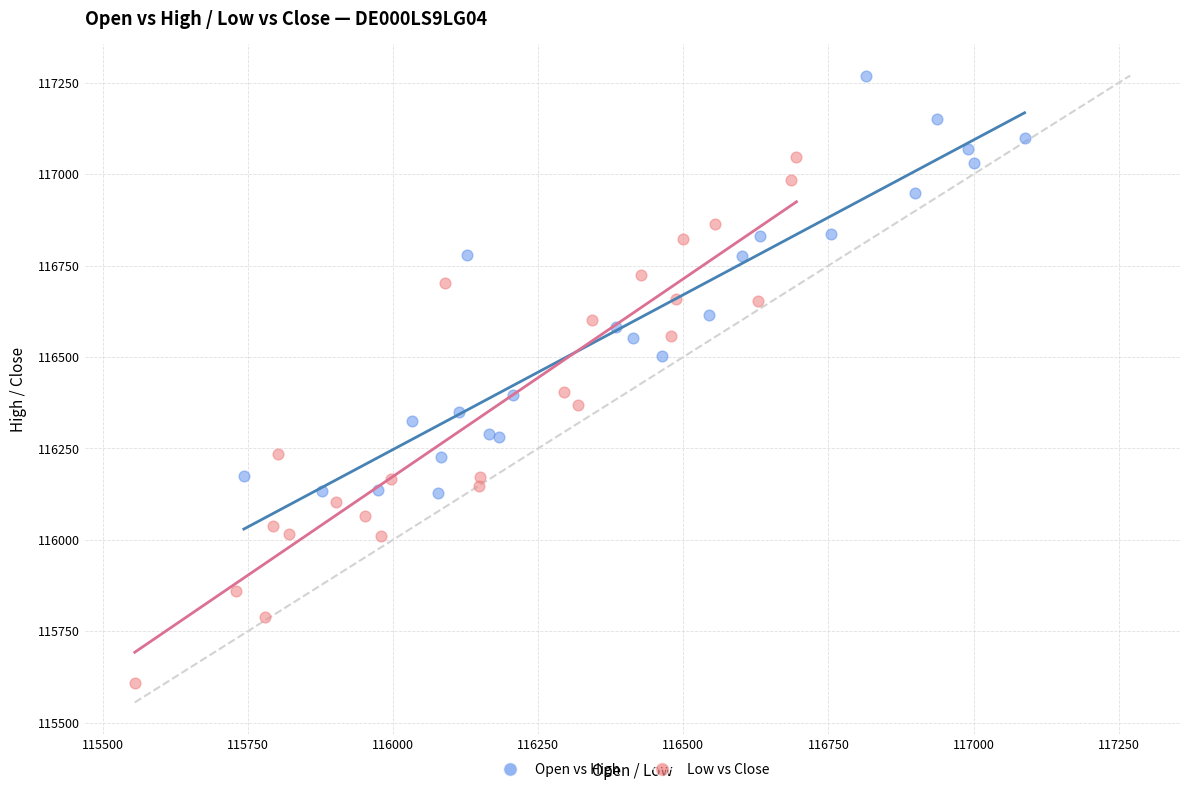

What are all the series names shown in the legend?

Open vs High, Low vs Close